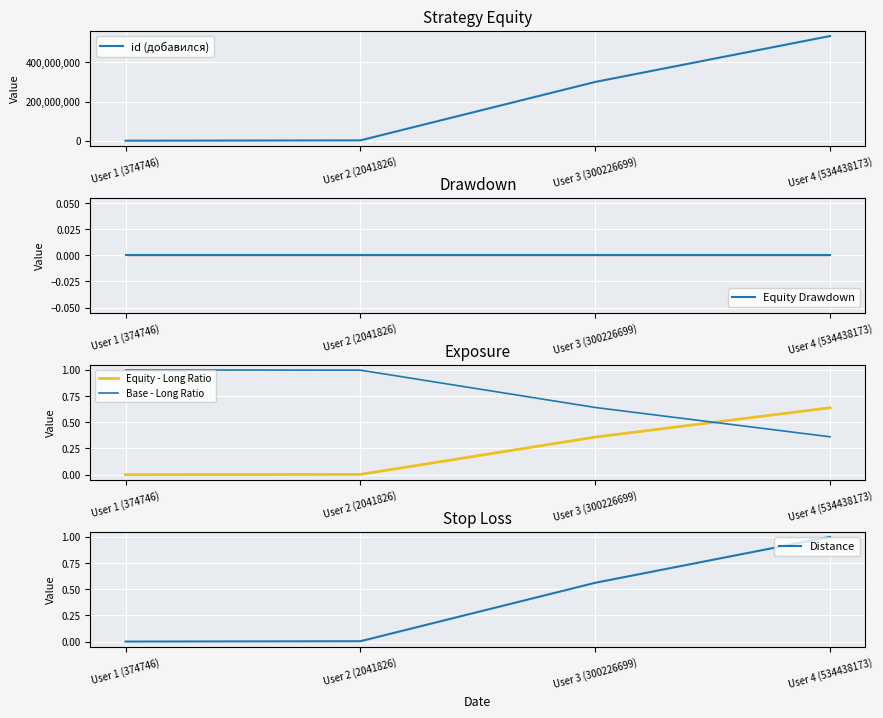

Which series ends up on top after the final intersection of Base - Long Ratio and Equity - Long Ratio?

Equity - Long Ratio